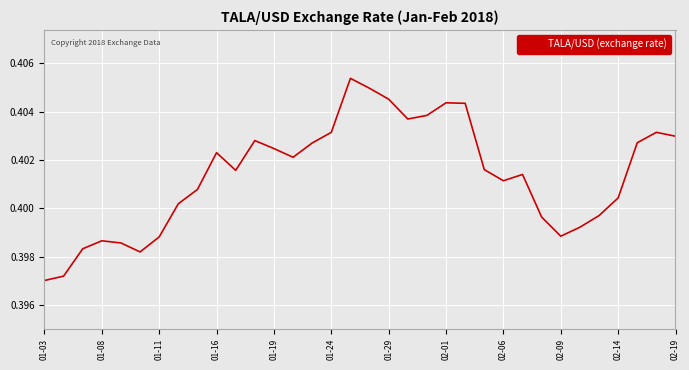

How many values are between 0 and 1?

34